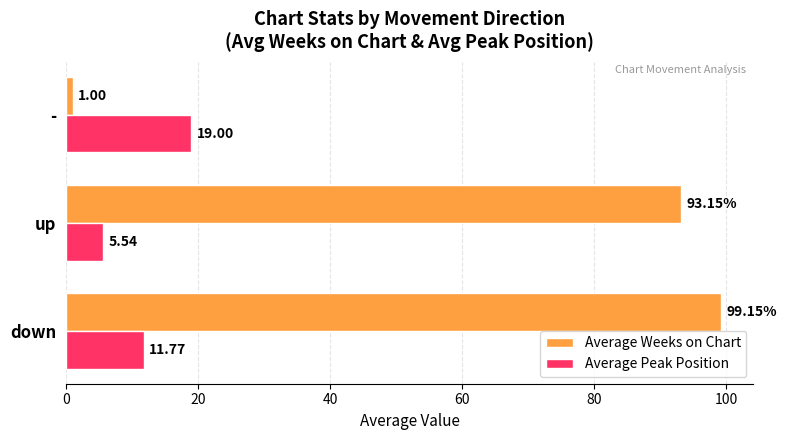

At which label is Average Peak Position closest to 12?

down